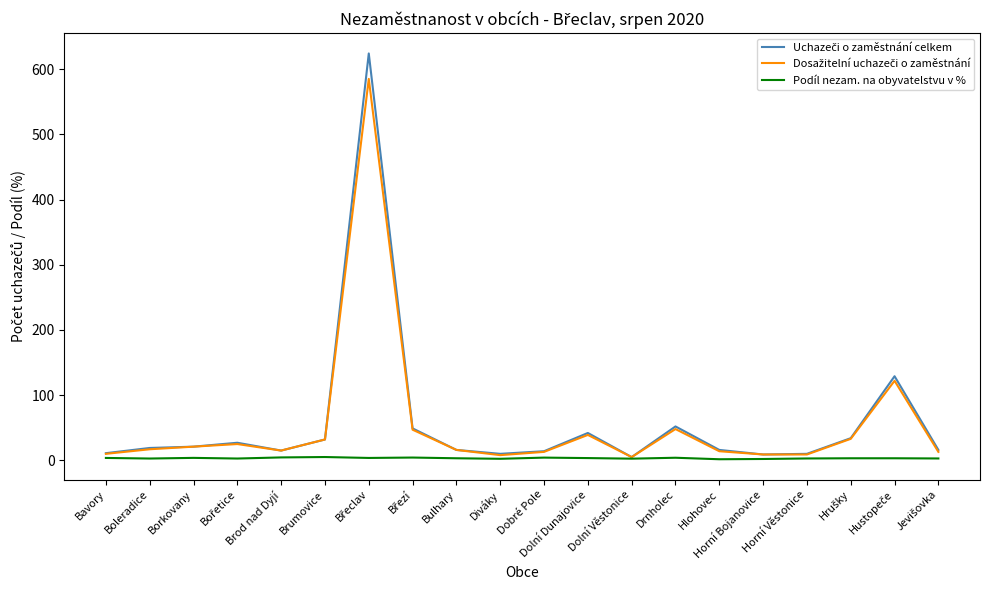

Does the chart have visible grid lines?

No